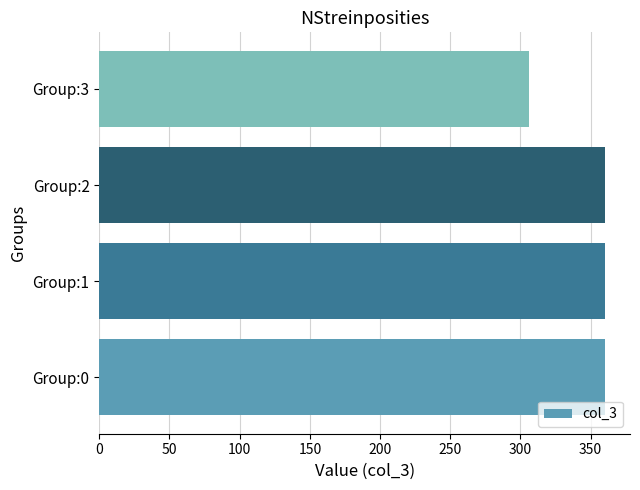

Approximately how many times larger is the value at Group:1 compared to Group:3?

1.2